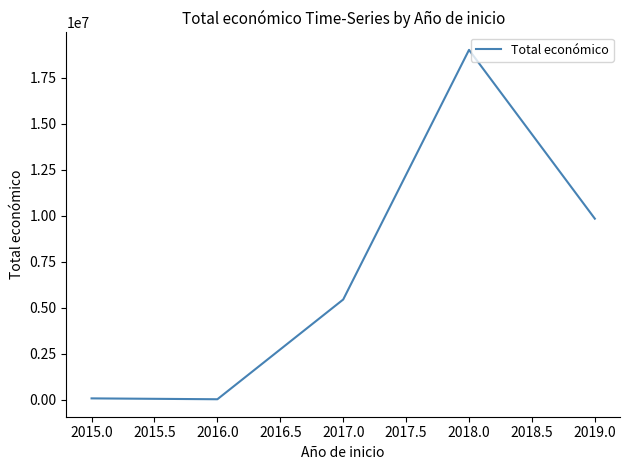

What is the ratio of the value at 2019.0 to the value at 2017.0?

1.8